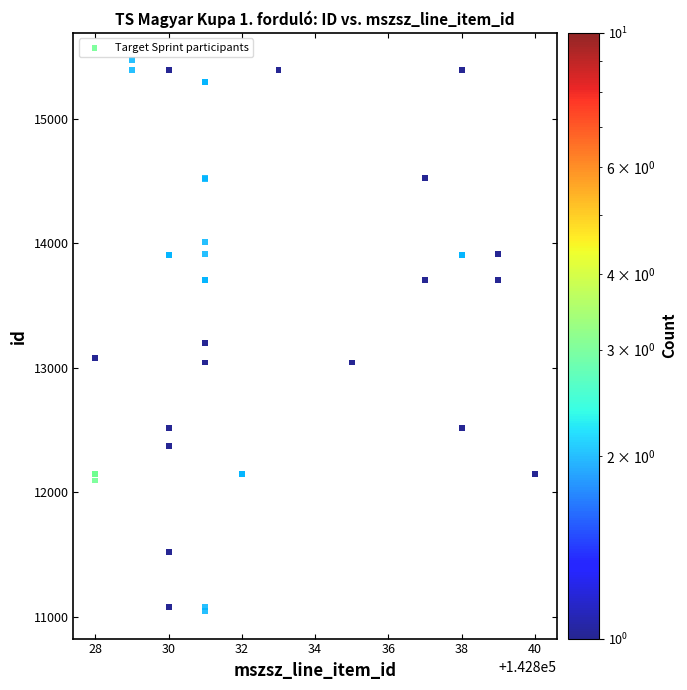

What Y value in the scatter plot is closest to 13258?

13198